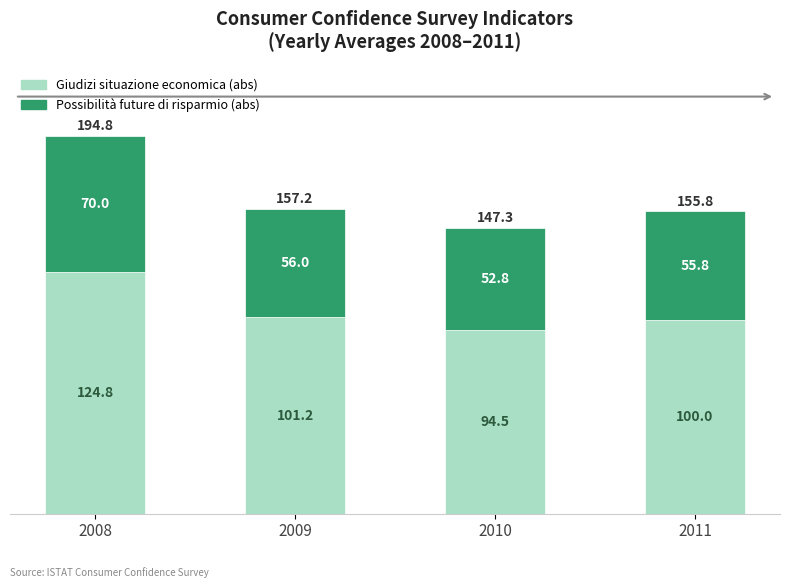

Which category has the lowest value in the Giudizi situazione economica (abs) series?

2010